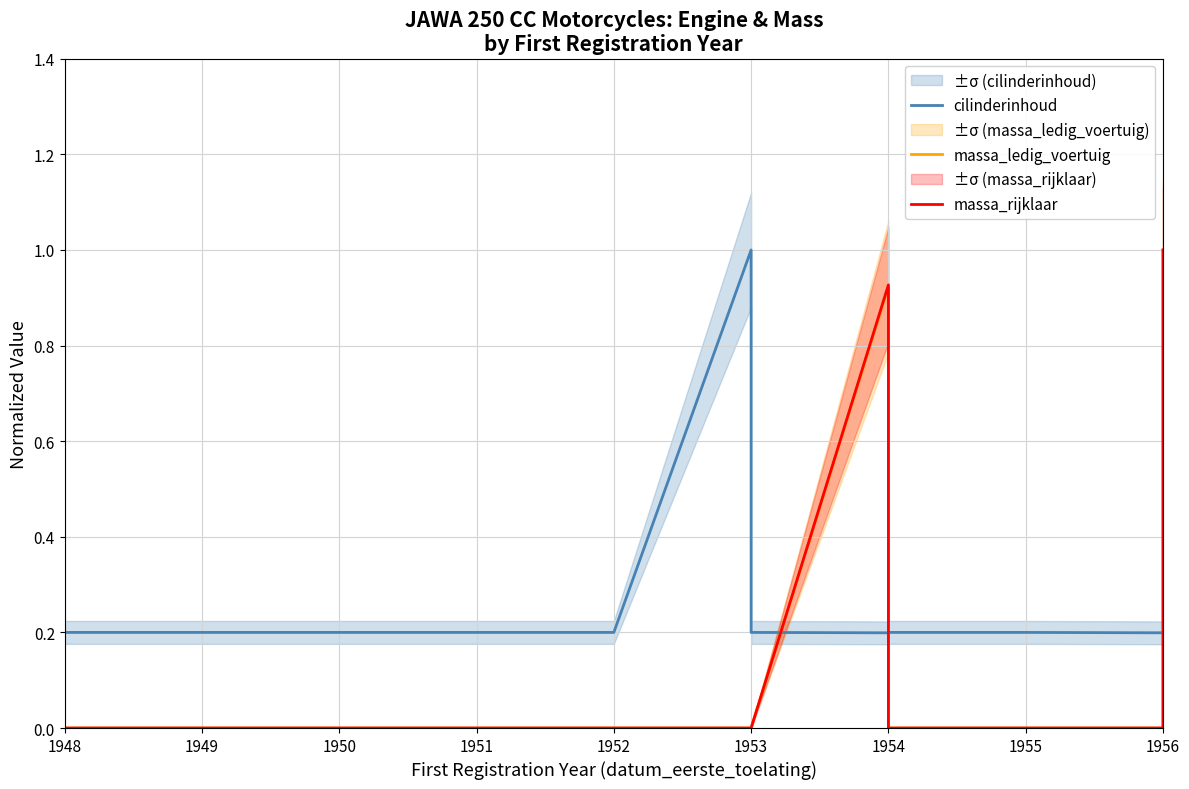

Is it true that cilinderinhoud equals 0.2 at 1951?

True